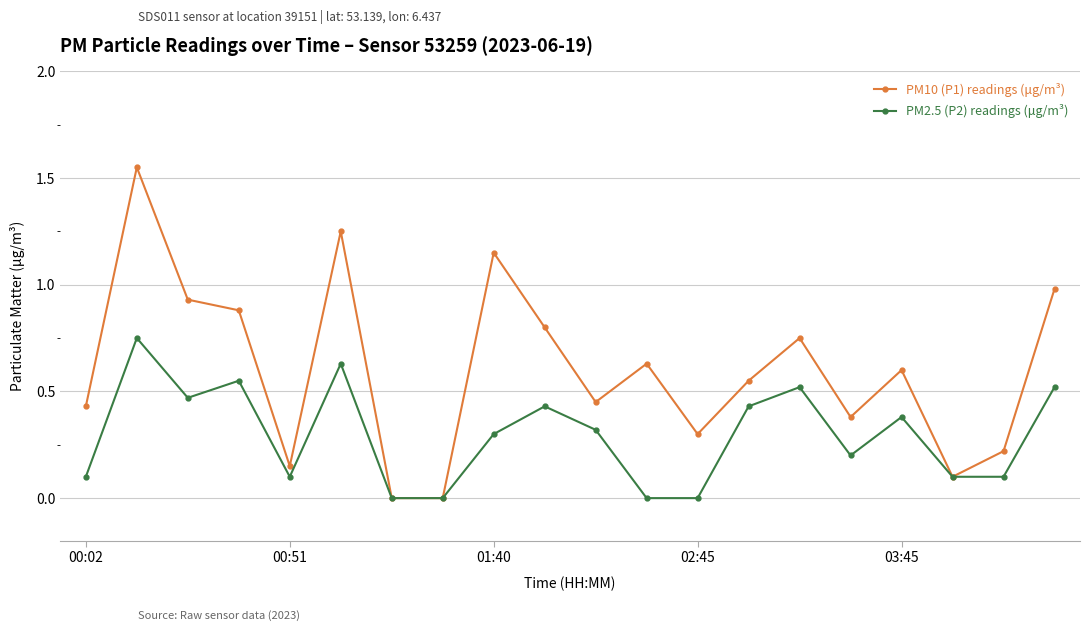

List the series in order of their peak value, highest first.

PM10 (P1) readings (μg/m³), PM2.5 (P2) readings (μg/m³)